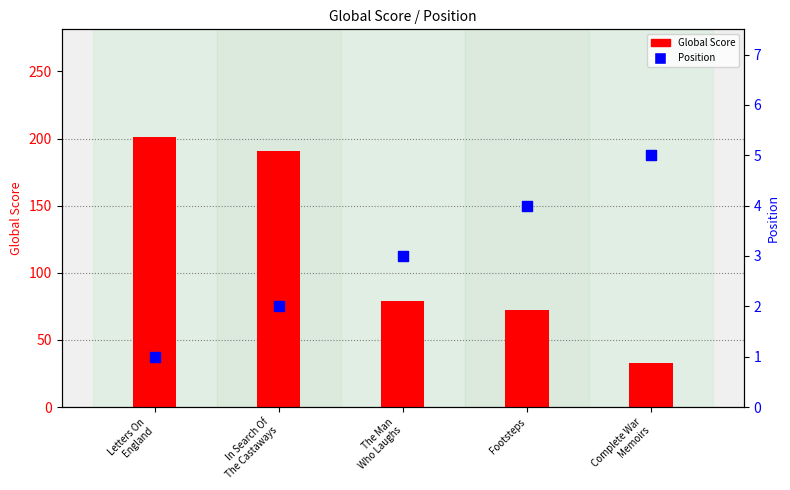

Is the value of Global Score at In Search Of
The Castaways greater than the value of Position at The Man
Who Laughs?

Yes